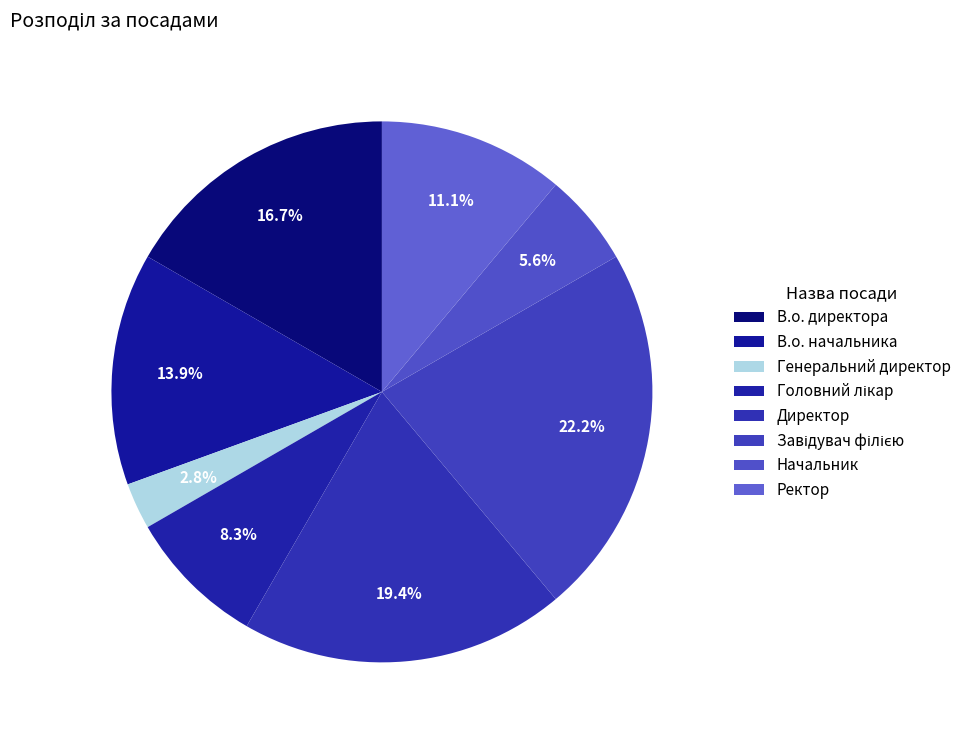

What percentage is the Ректор slice, to the nearest percent?

11%